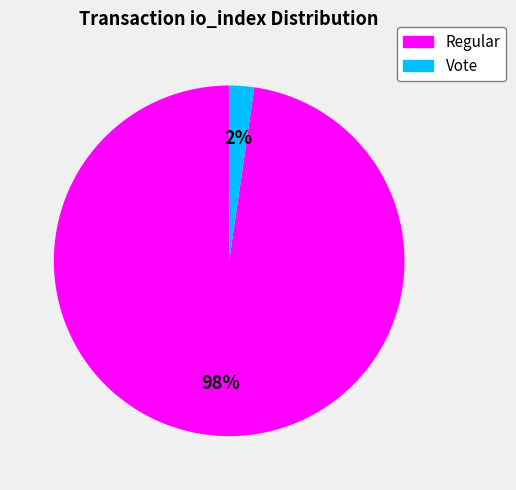

Is there any slice that represents more than half of the pie?

Yes